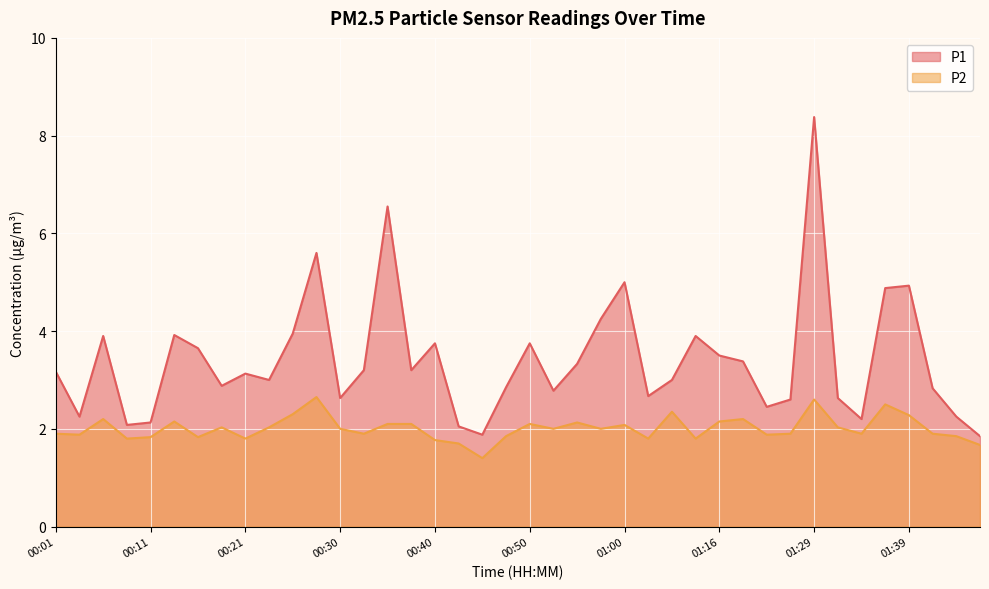

What is the difference between the highest and lowest values at 01:21?

0.6